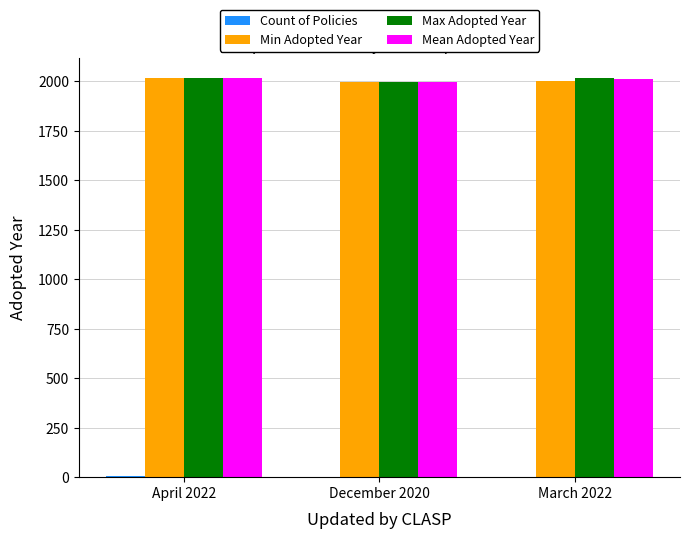

What is the total value across all series at December 2020?

5992